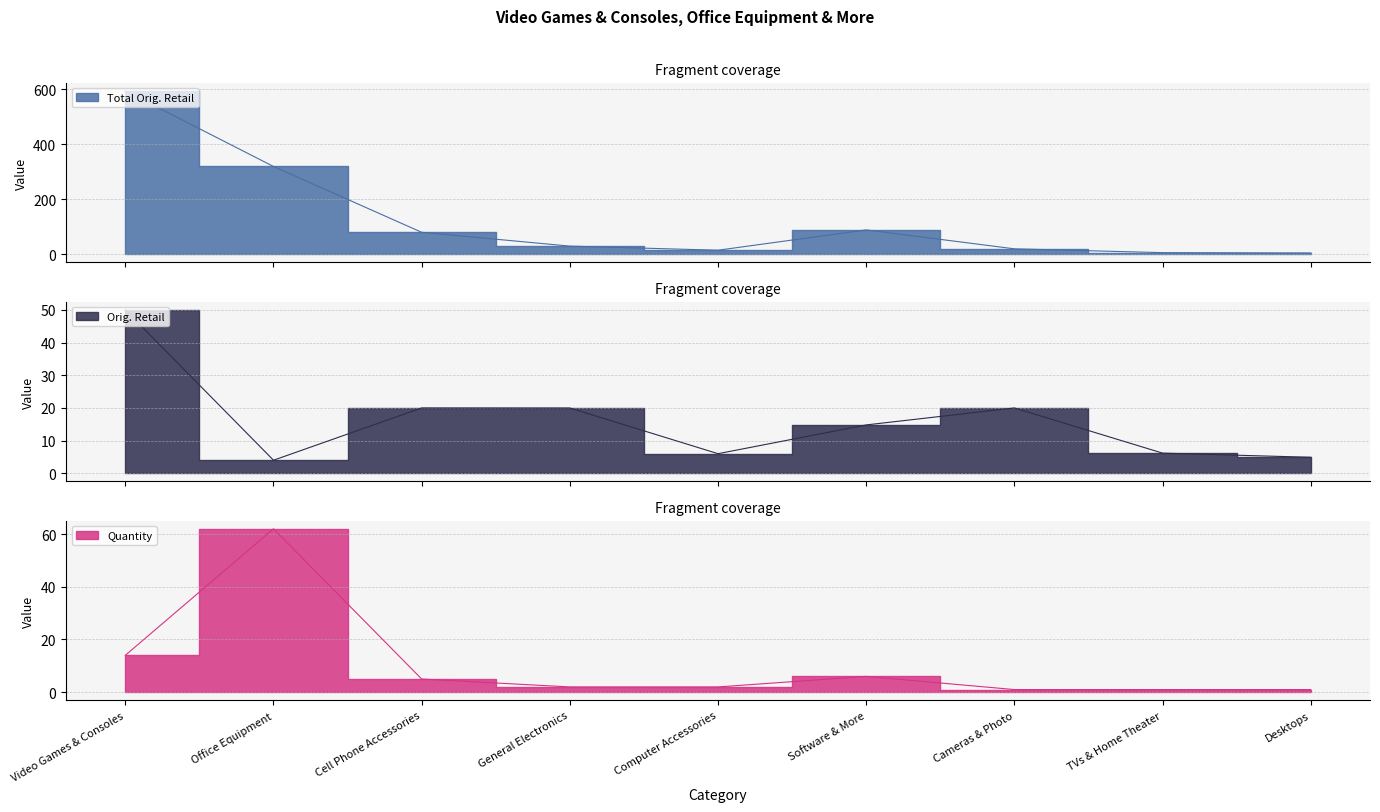

True or false: Total Orig. Retail and Quantity cross at least once.

False